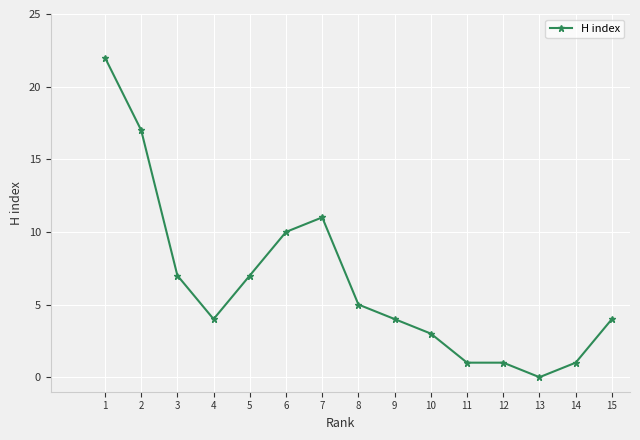

Count the number of categories in the chart.

15